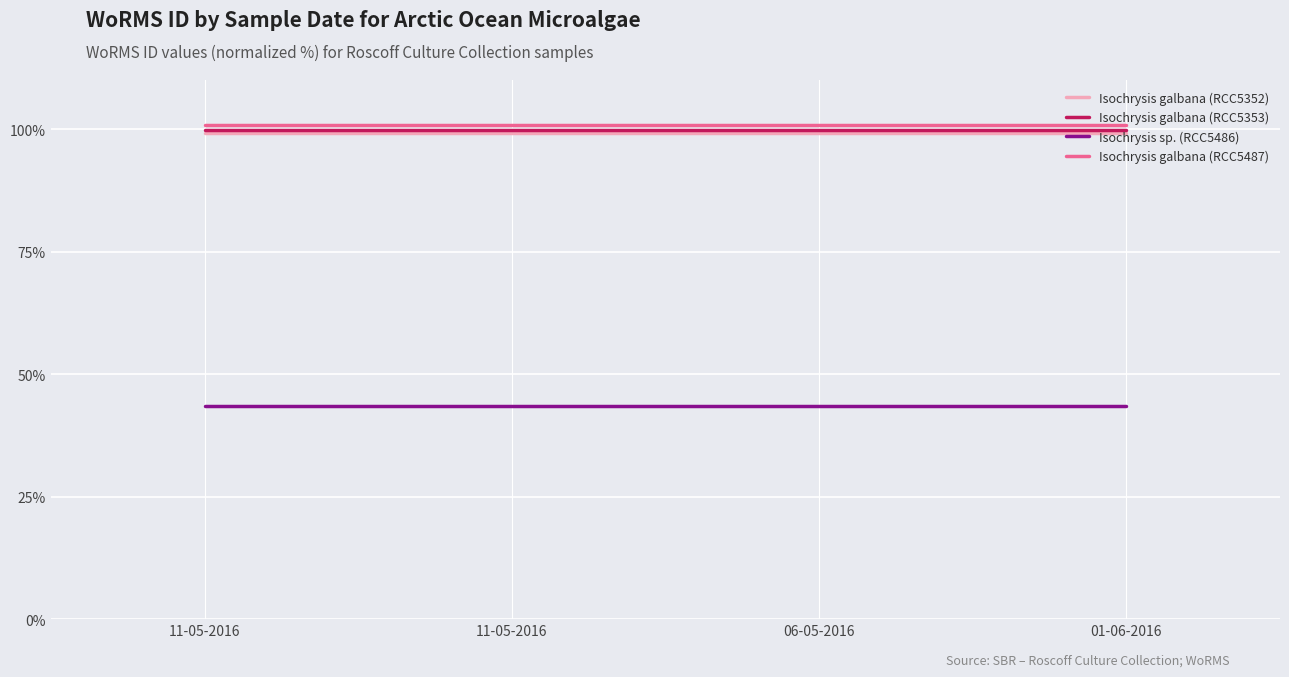

At which label is Isochrysis galbana (RCC5353) closest to 99?

11-05-2016